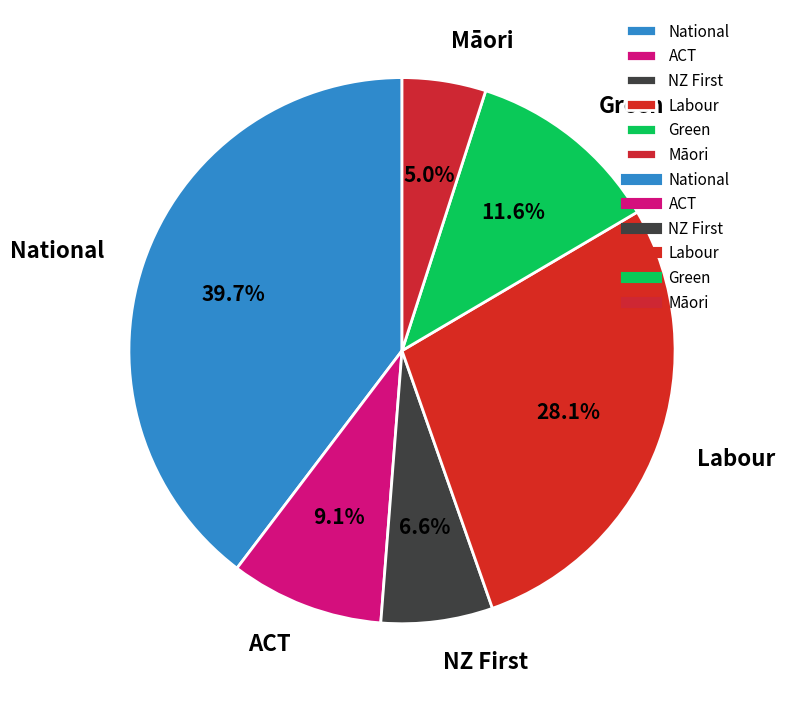

The National slice represents 45% of the pie. True or false?

False